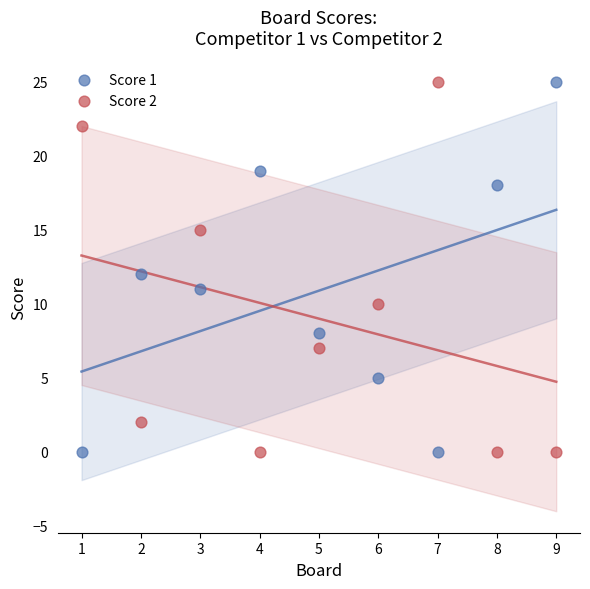

What is the X range (max minus min) for the scatter plot?

8